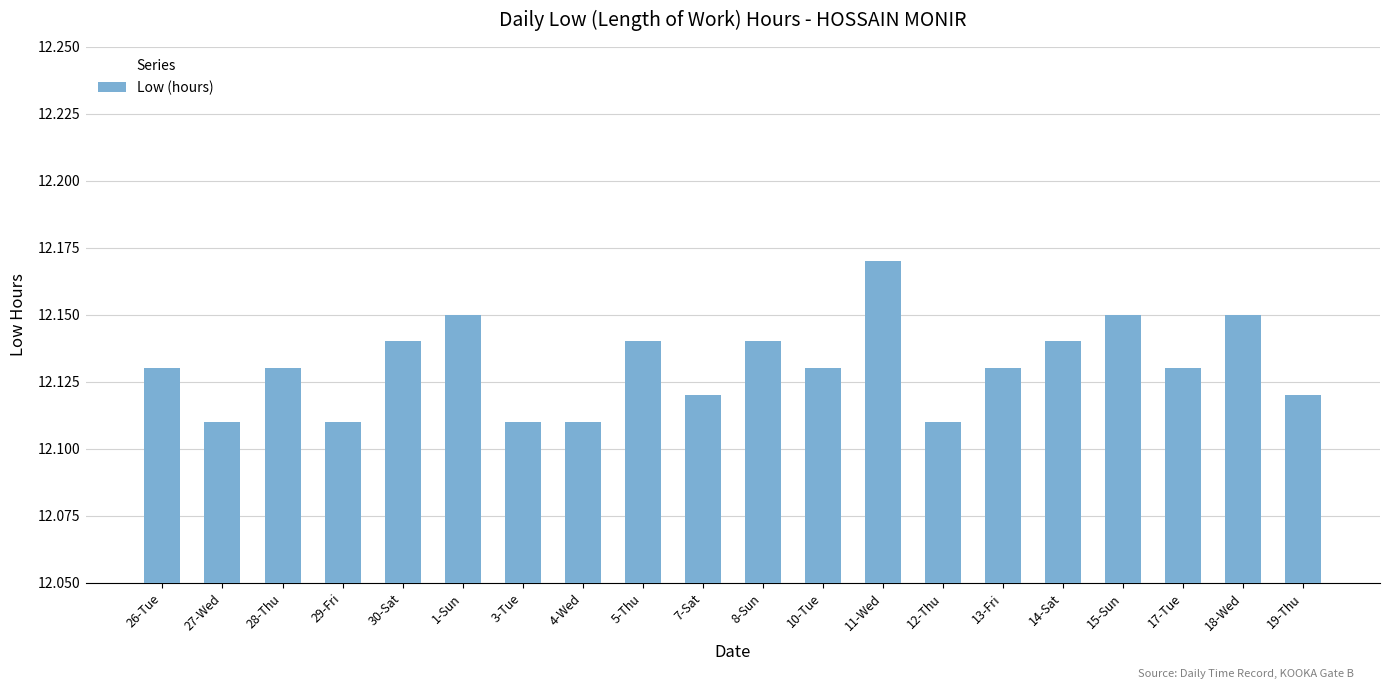

What is the sum of all values?

242.6